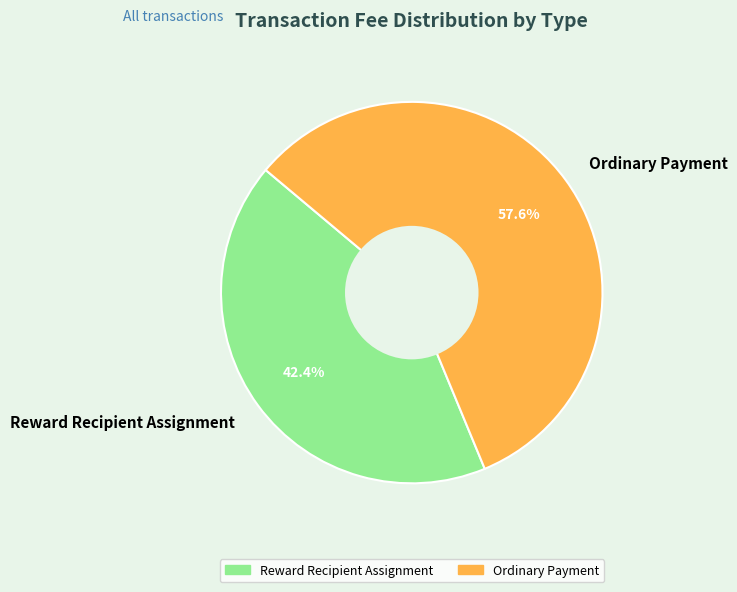

Which slice represents more than half of the pie?

Ordinary Payment